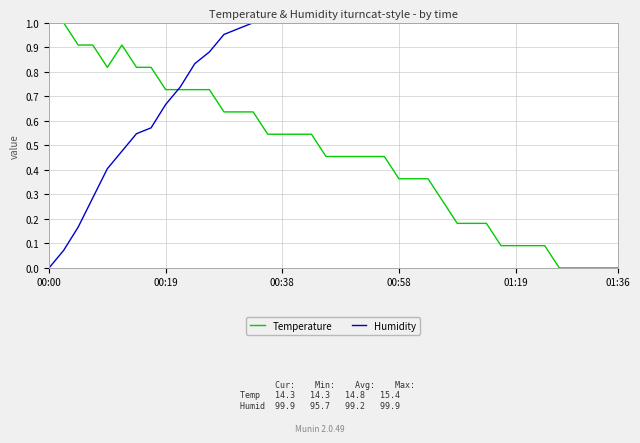

How many times do Humidity and Temperature cross each other?

1